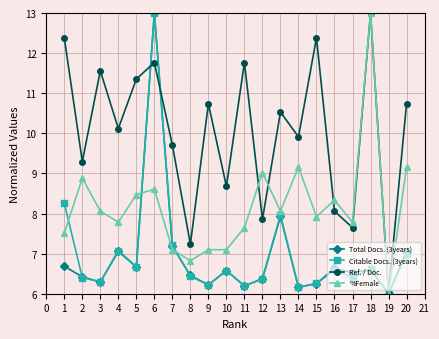

What is the difference between the highest and lowest values at 11?

5.6